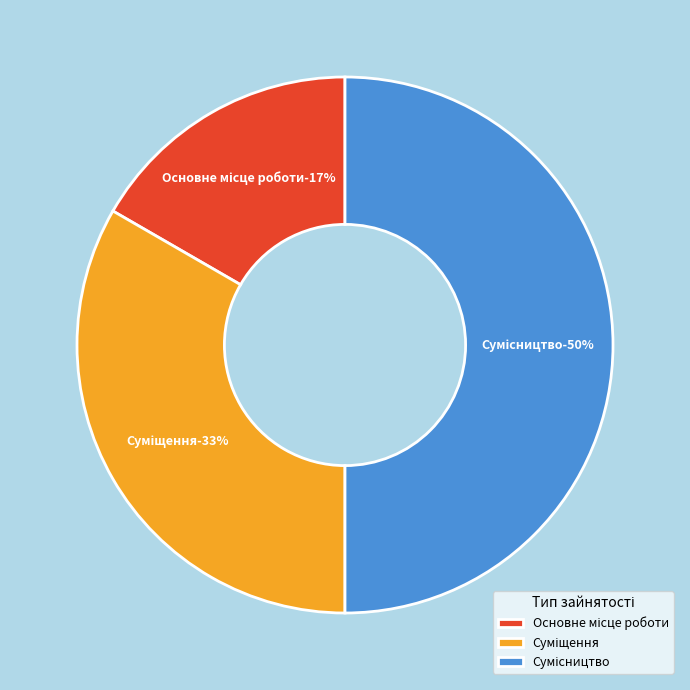

Approximately how many times larger is the value at Суміщення compared to Основне місце роботи?

2.0